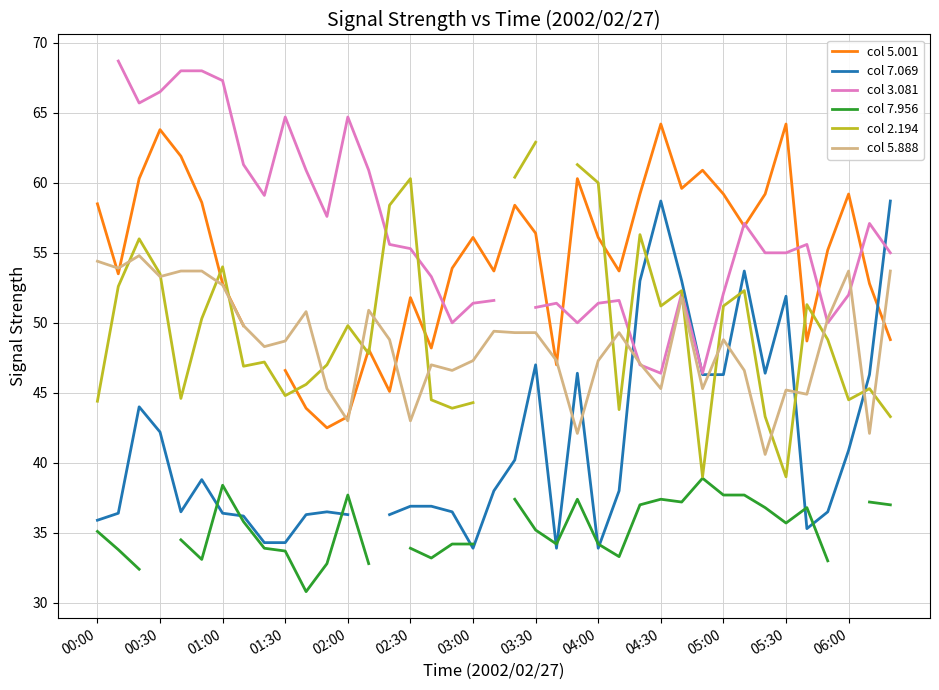

The value of col 5.888 at 01:30 is 48.7. True or false?

True